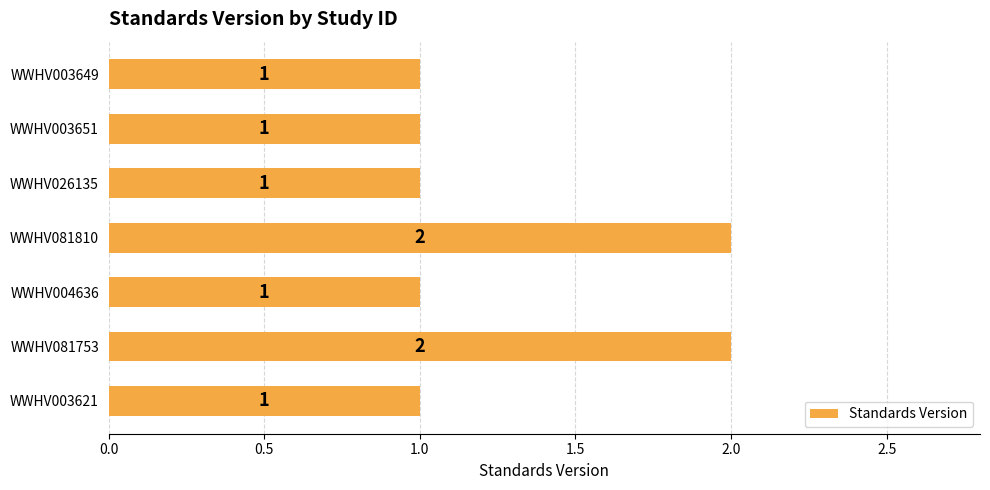

What is the ratio of the value at WWHV026135 to the value at WWHV003651?

1.0